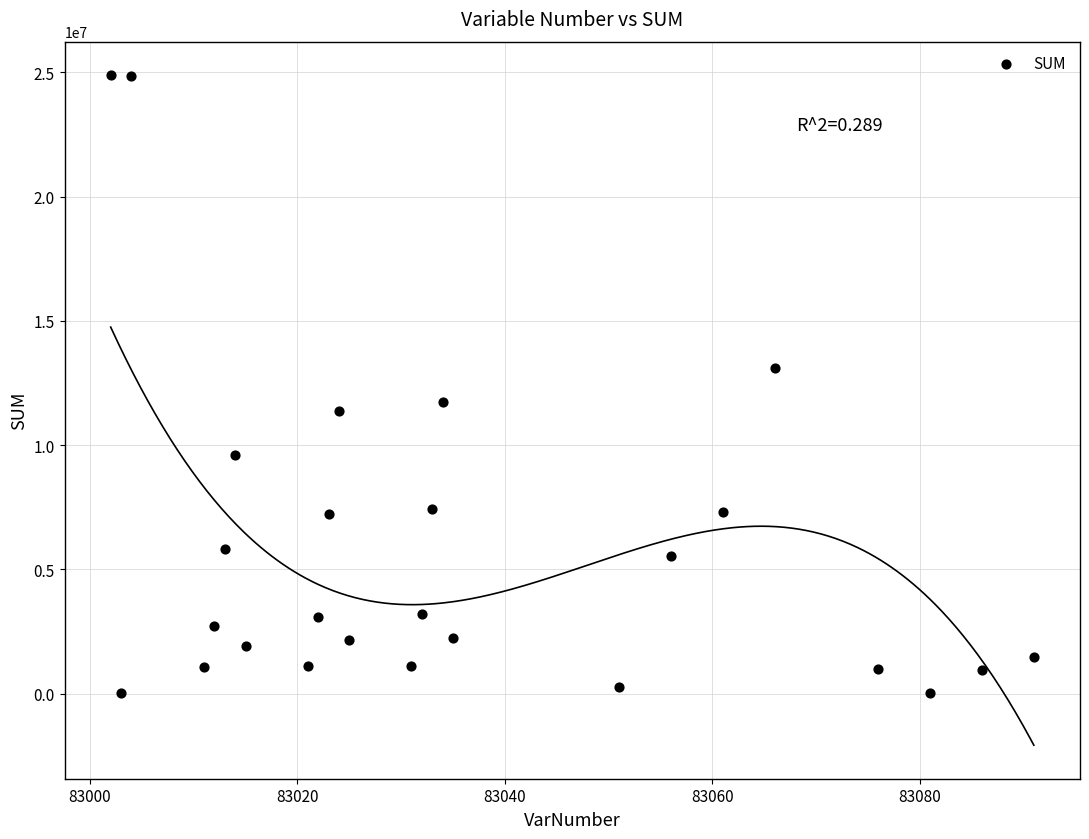

What is the range of X values (max minus min)?

89